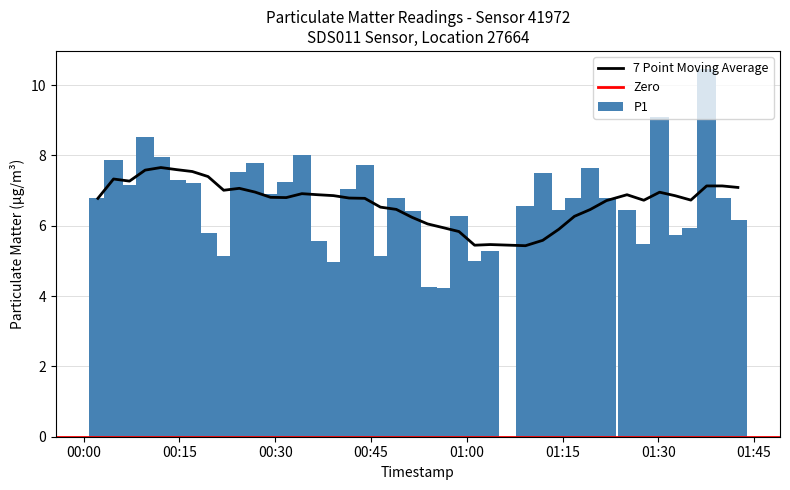

What is the change in value from 2023-07-28T00:34:11 to 2023-07-28T01:03:41?

-2.7